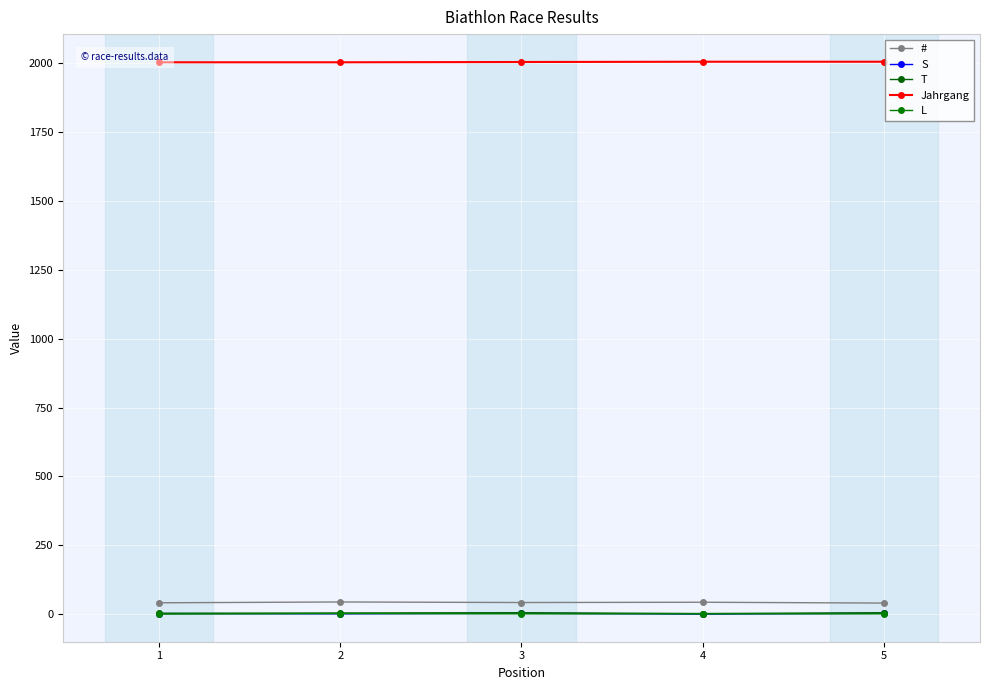

Reading left to right, list all the values displayed in this chart.

#: 42	45	43	44	41
S: 3	2	4	1	4
T: 4	5	6	3	6
Jahrgang: 2002	2002	2003	2004	2004
L: 1	3	2	2	2